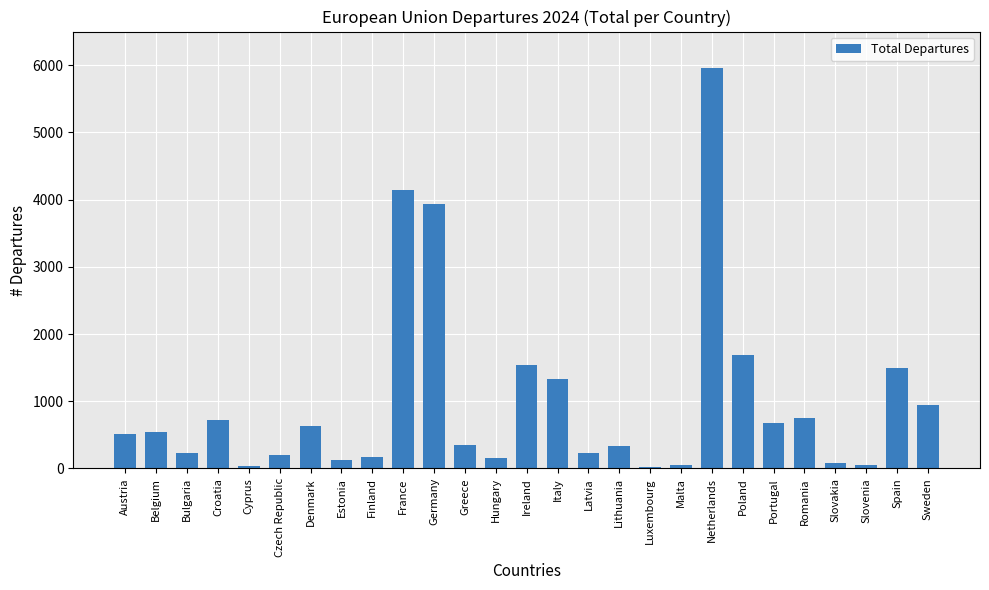

At which category does the chart reach its peak across all series?

Netherlands